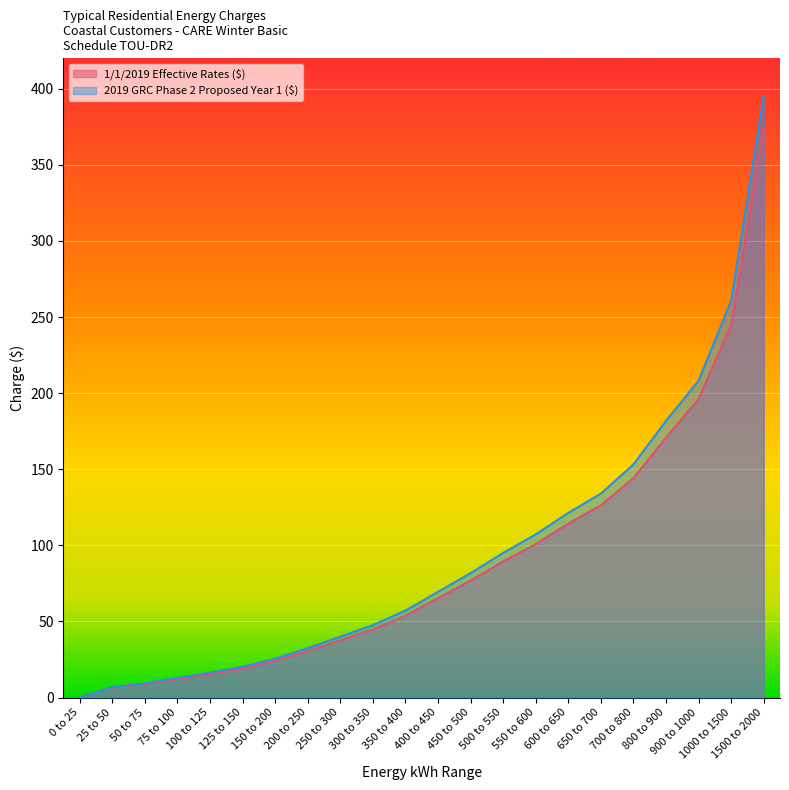

What is the label of the 20th point from the left?

900 to 1000